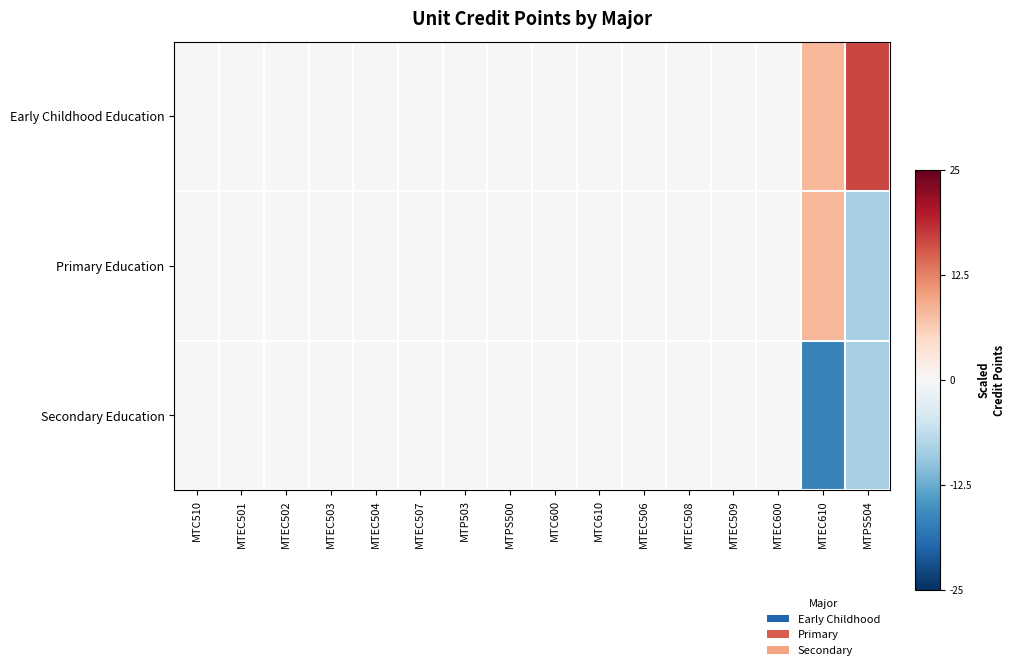

Reading right to left, list all the values displayed in this chart.

Early Childhood Education: MTPS504=16.7	MTEC610=8.3	MTEC600=0.0	MTEC509=0.0	MTEC508=0.0	MTEC506=0.0	MTC610=0.0	MTC600=0.0	MTPS500=0.0	MTP503=0.0	MTEC507=0.0	MTEC504=0.0	MTEC503=0.0	MTEC502=0.0	MTEC501=0.0	MTC510=0.0
Primary Education: MTPS504=-8.3	MTEC610=8.3	MTEC600=0.0	MTEC509=0.0	MTEC508=0.0	MTEC506=0.0	MTC610=0.0	MTC600=0.0	MTPS500=0.0	MTP503=0.0	MTEC507=0.0	MTEC504=0.0	MTEC503=0.0	MTEC502=0.0	MTEC501=0.0	MTC510=0.0
Secondary Education: MTPS504=-8.3	MTEC610=-16.7	MTEC600=0.0	MTEC509=0.0	MTEC508=0.0	MTEC506=0.0	MTC610=0.0	MTC600=0.0	MTPS500=0.0	MTP503=0.0	MTEC507=0.0	MTEC504=0.0	MTEC503=0.0	MTEC502=0.0	MTEC501=0.0	MTC510=0.0